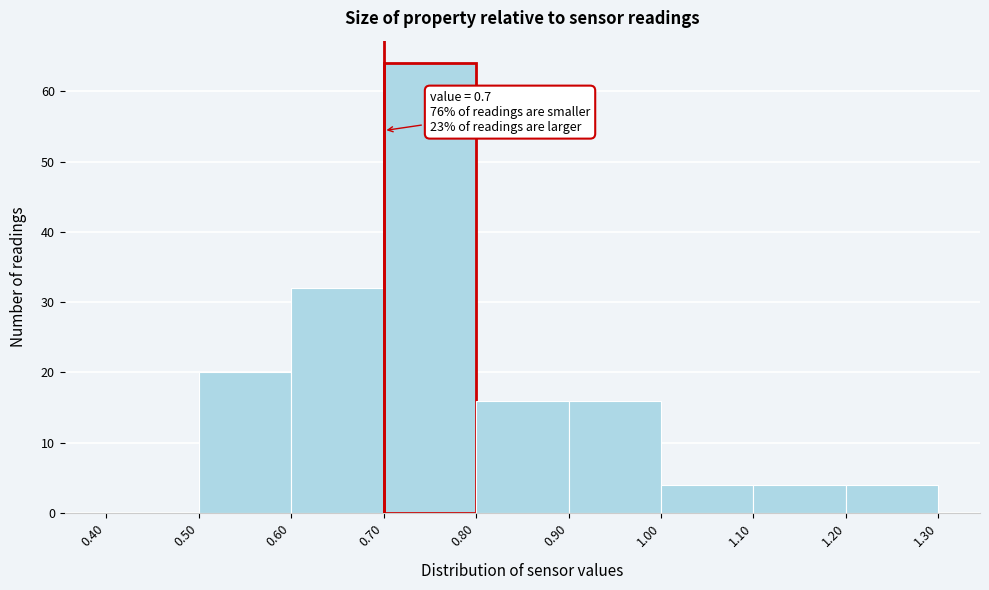

Which range on the x-axis has the tallest bar?

0.70 to 0.80